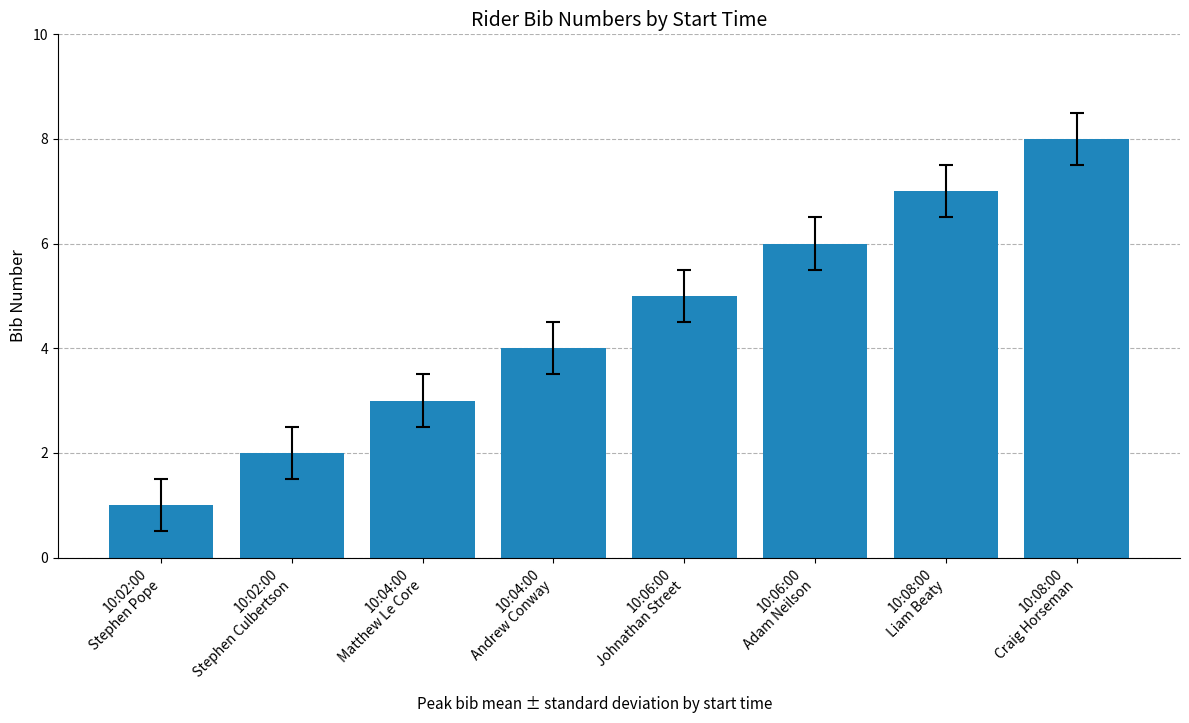

Which label corresponds to the smallest value in the chart?

10:02:00
Stephen Pope